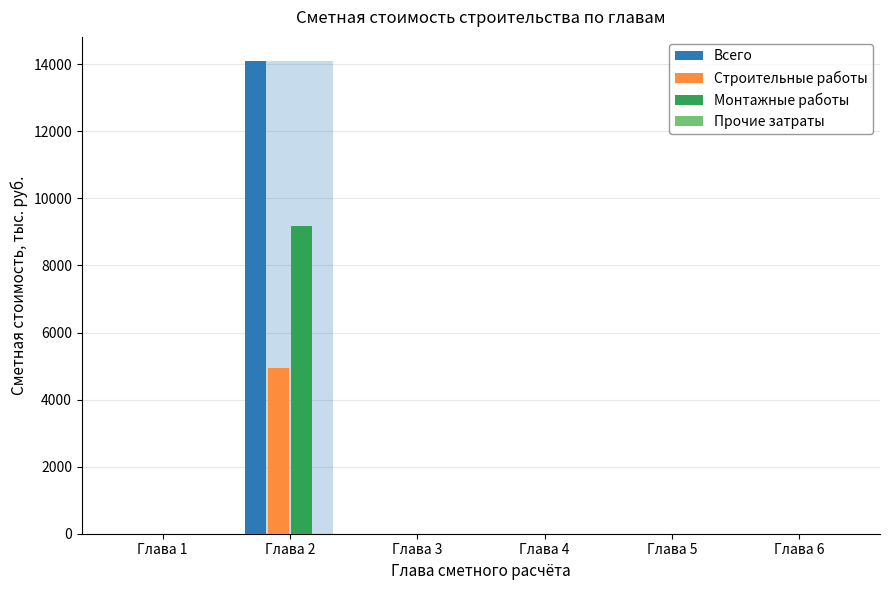

Rank the series by their maximum value, from lowest to highest.

Прочие затраты, Строительные работы, Монтажные работы, Всего